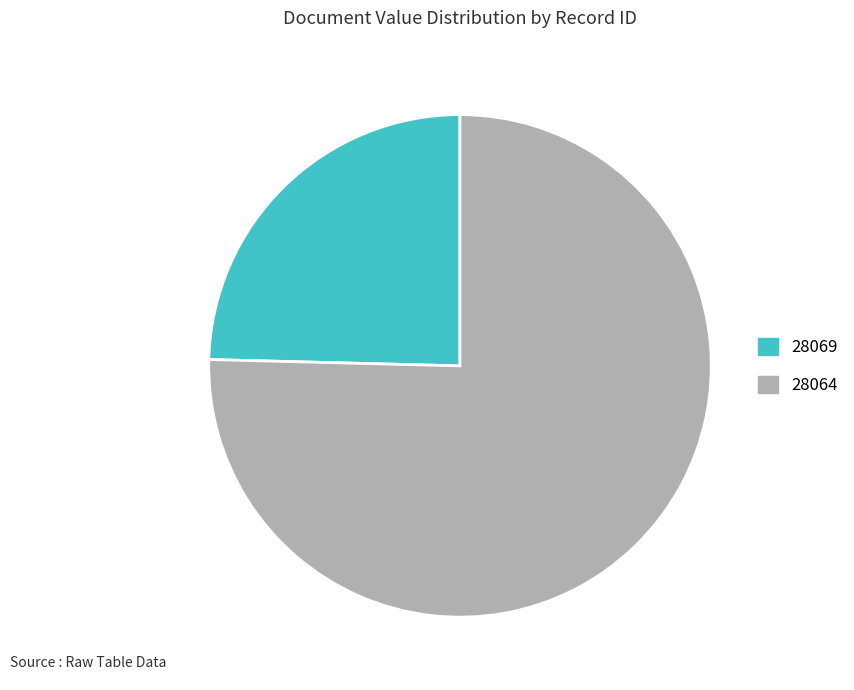

Which slice represents more than half of the pie?

28064